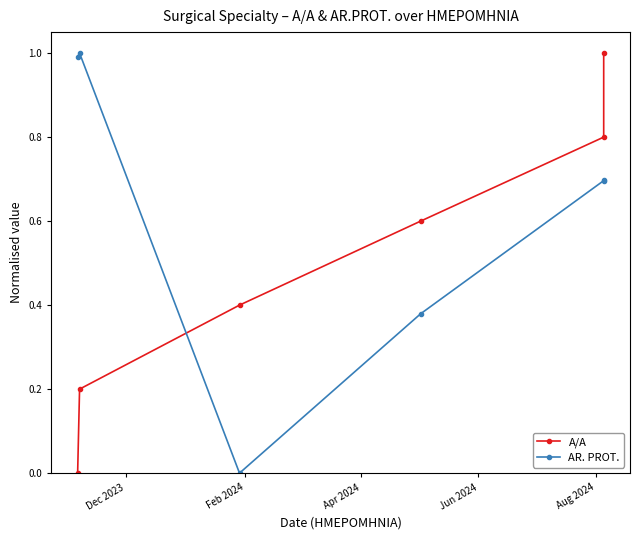

What position from the left is Aug 2024?

5